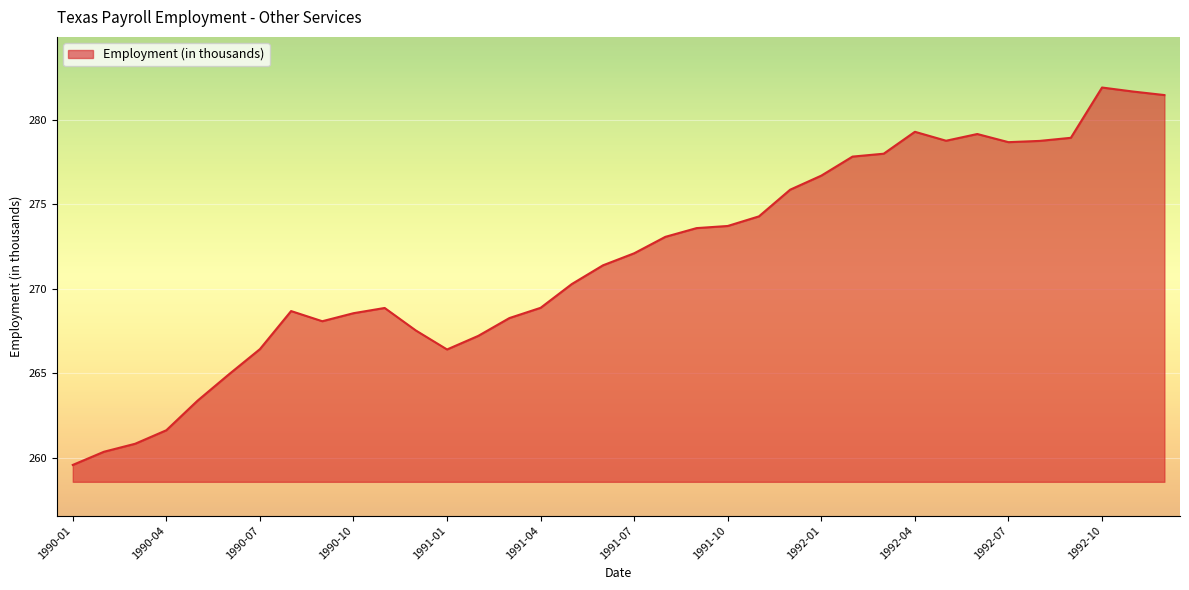

What is the greatest value displayed?

281.9